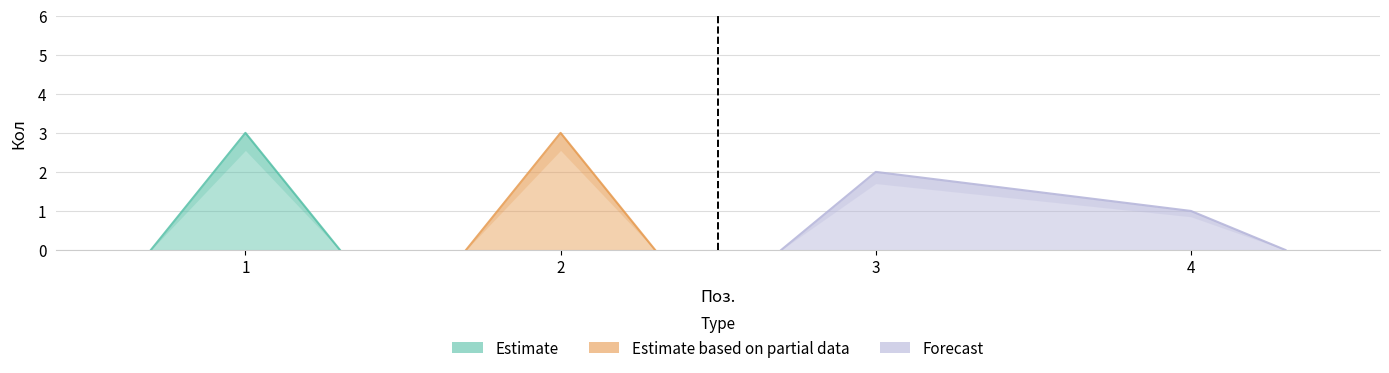

What value does the data have at 3?

2